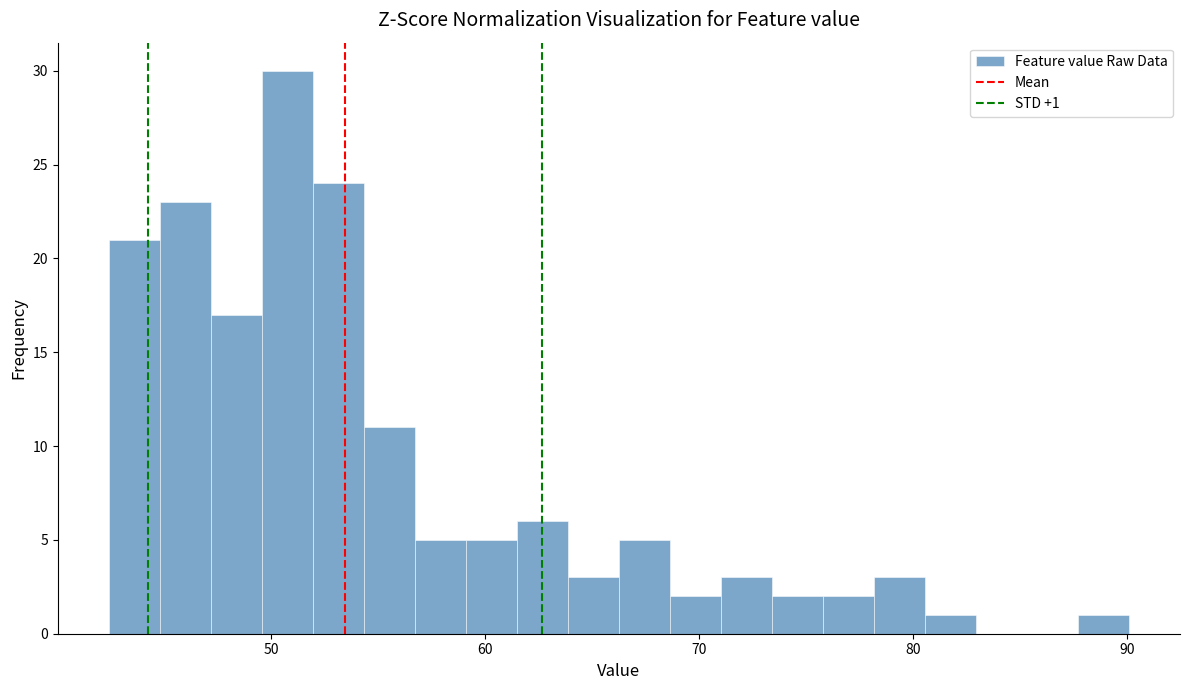

Around what value on the x-axis is the tallest bar? Give the approximate position of its centre, as read against the axis.

51